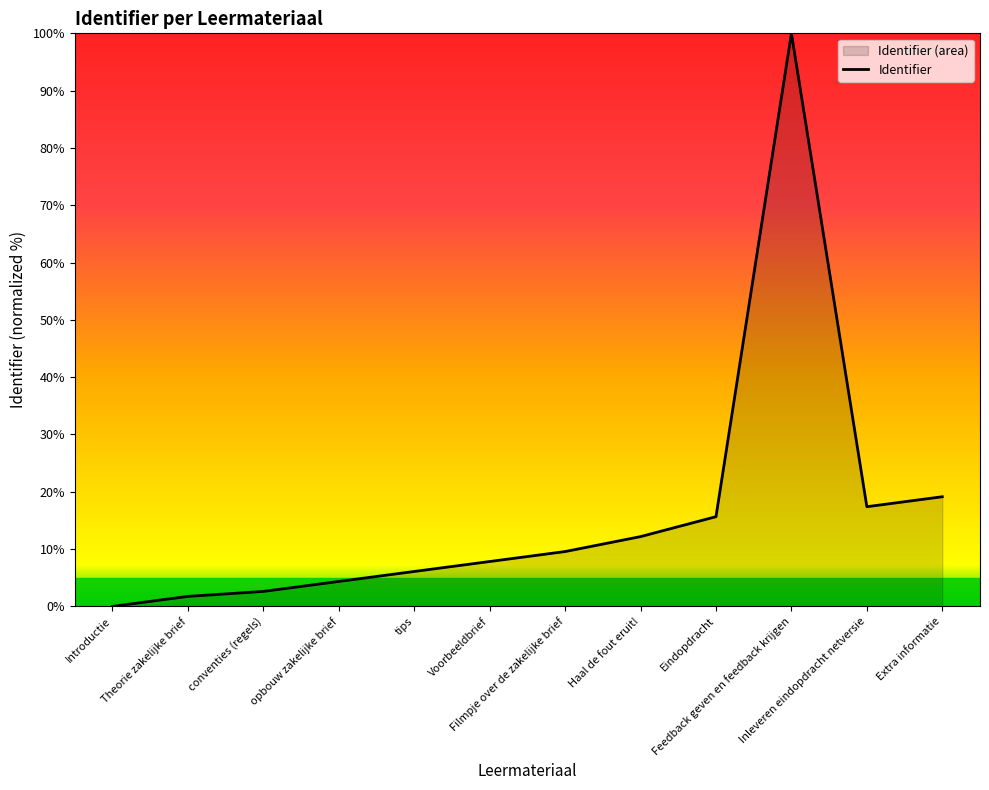

What is the maximum value shown in the chart?

100.0